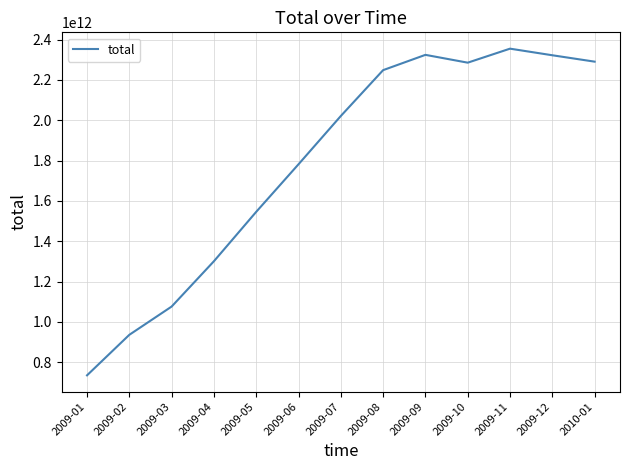

What is the minimum value shown in the chart?

735575104440